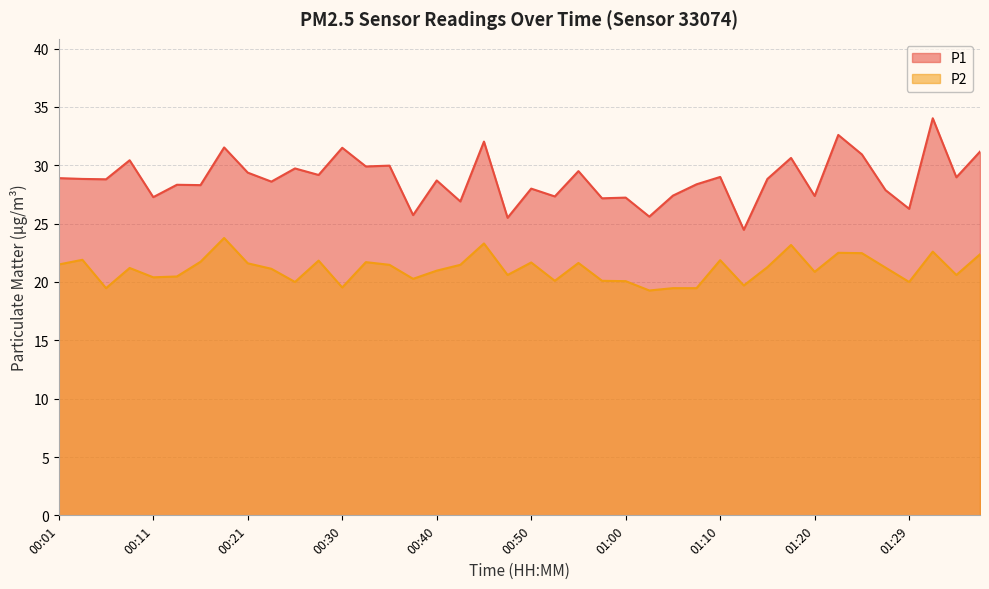

Which has a higher value, 00:25 or 00:50?

00:25